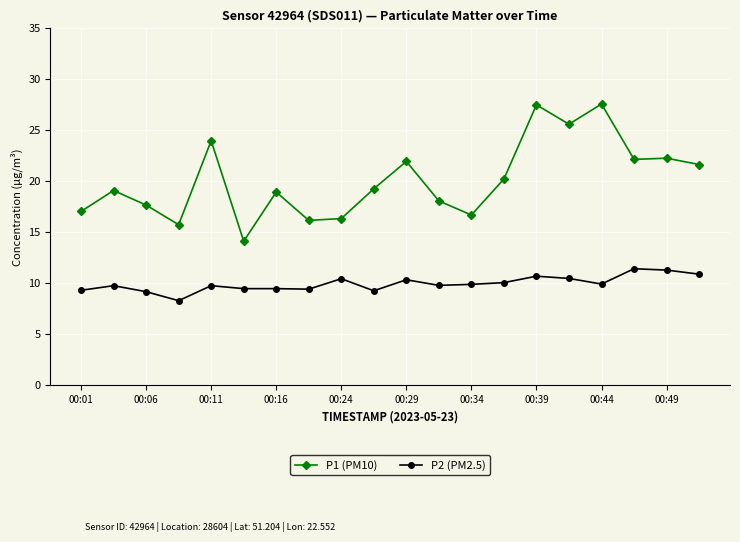

What is the lowest value of the P2 (PM2.5) series?

8.3